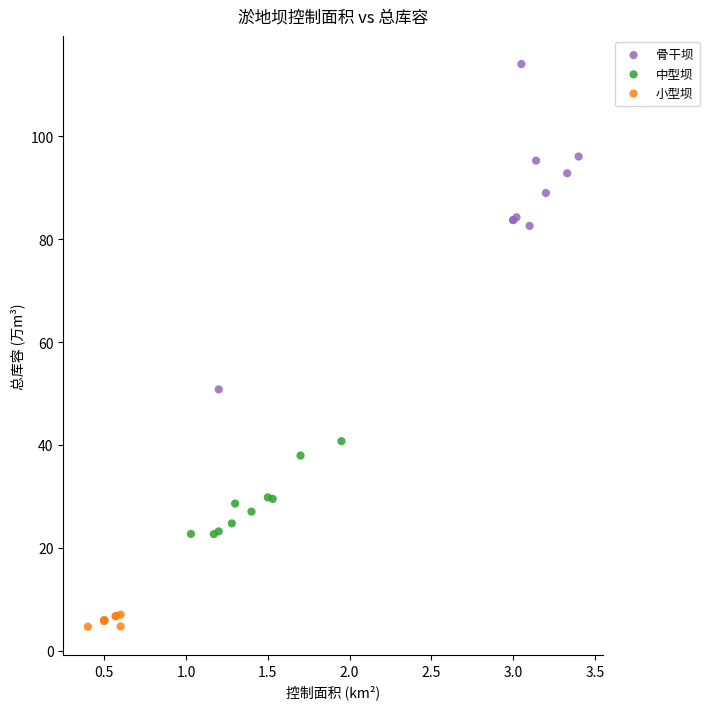

Which series contains the highest Y value?

骨干坝